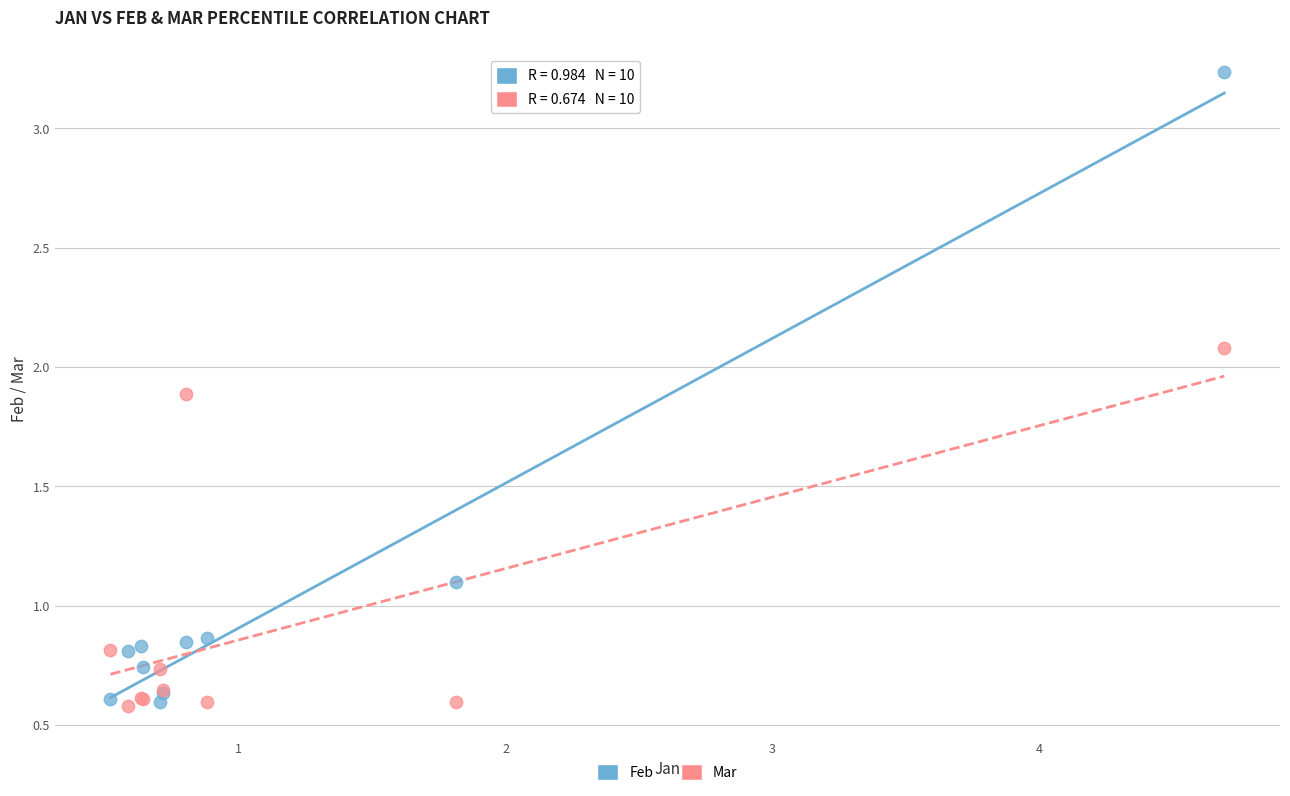

What are all the series names shown in the legend?

Feb, Mar